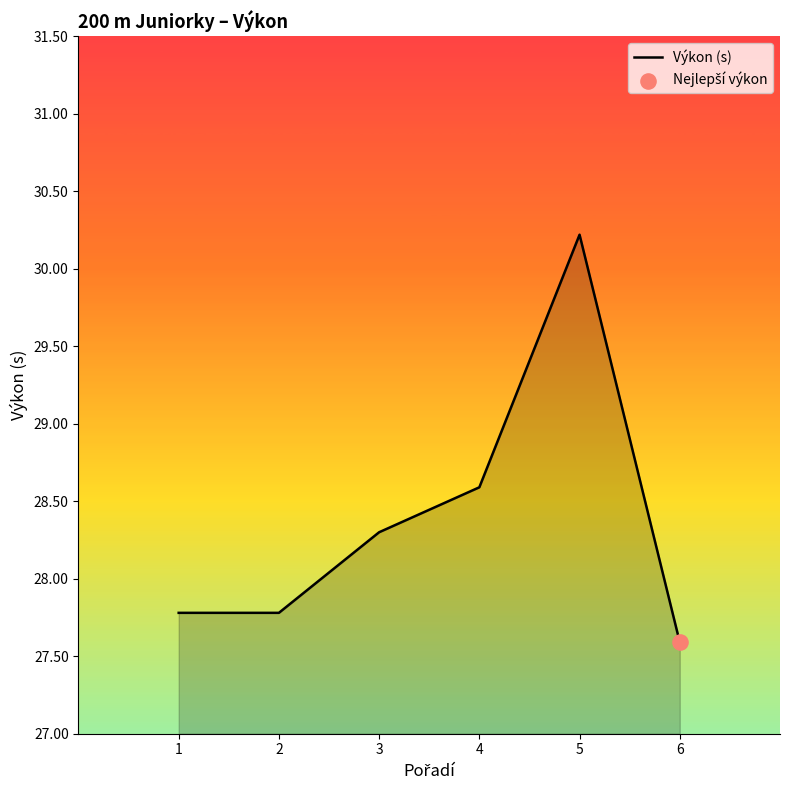

Between 5 and 4, which is larger?

5